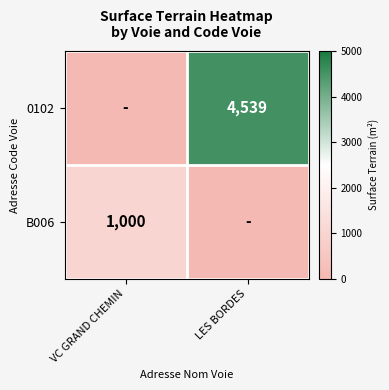

The value of B006 at VC GRAND CHEMIN is 1000. True or false?

True